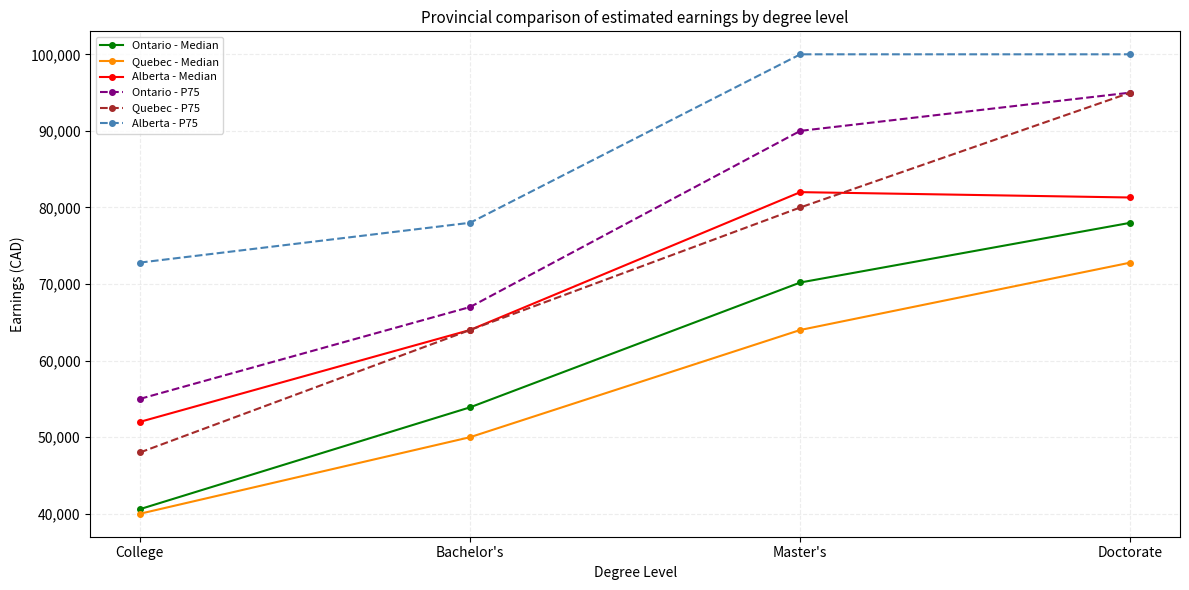

What is the sum of the Quebec - P75 values at College and Bachelor's?

112000